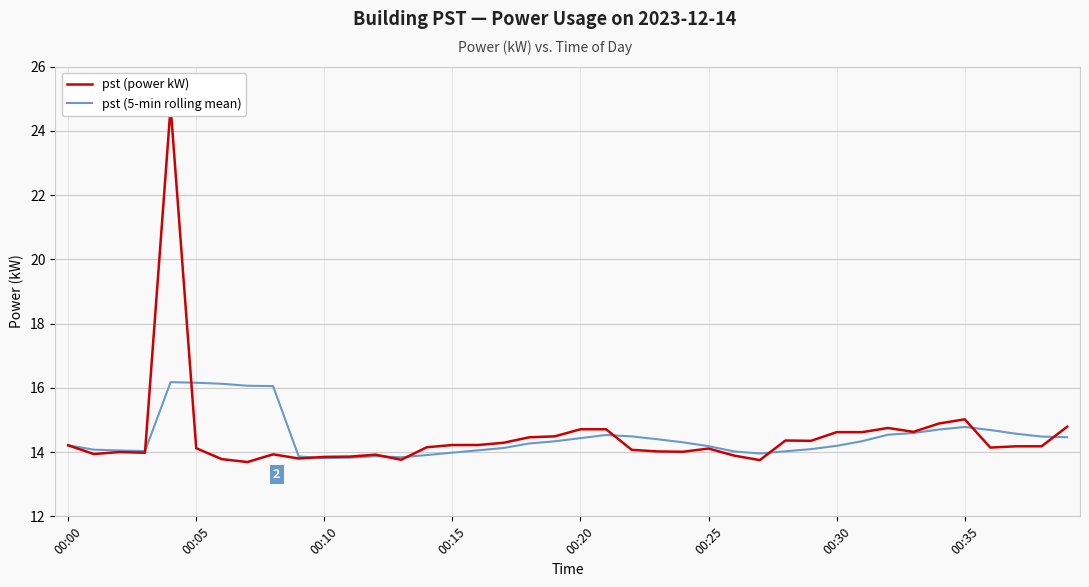

What is the minimum value for pst (5-min rolling mean)?

13.8